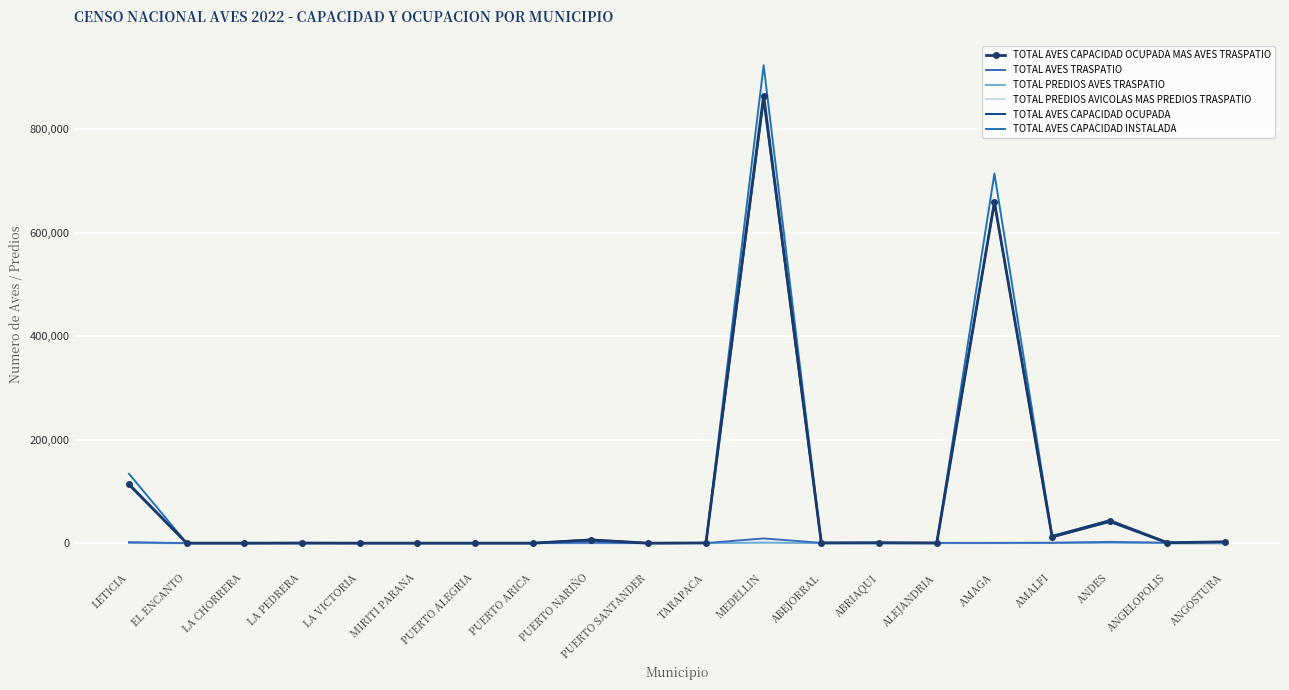

What is the sum of the TOTAL AVES CAPACIDAD OCUPADA values at TARAPACA and ALEJANDRIA?

300